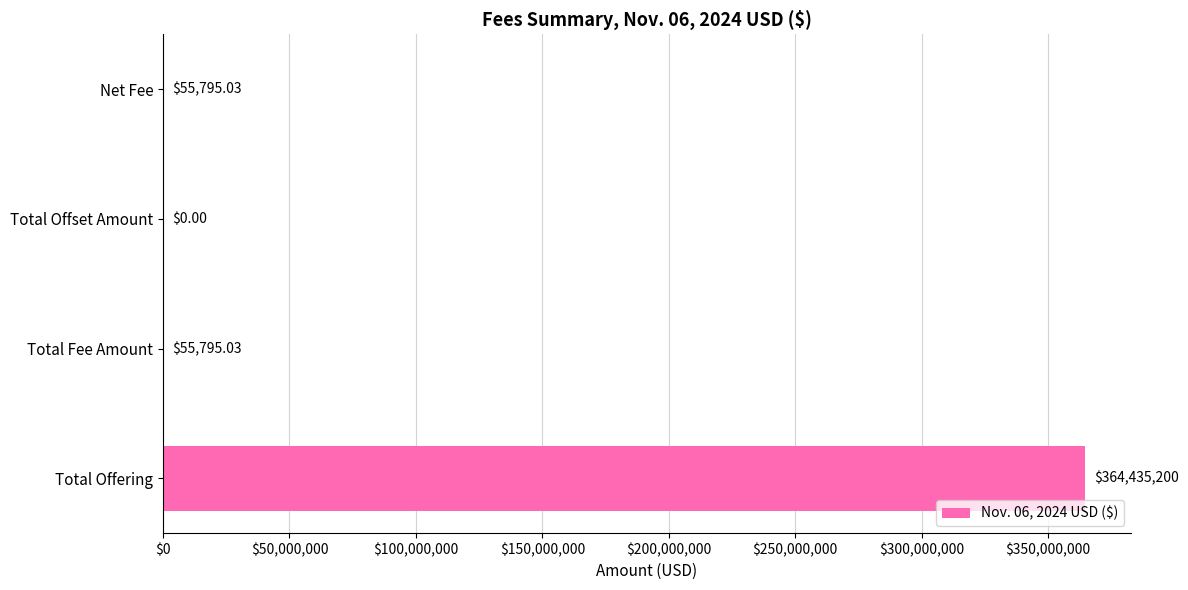

Which category has the highest value across all series?

Total Offering